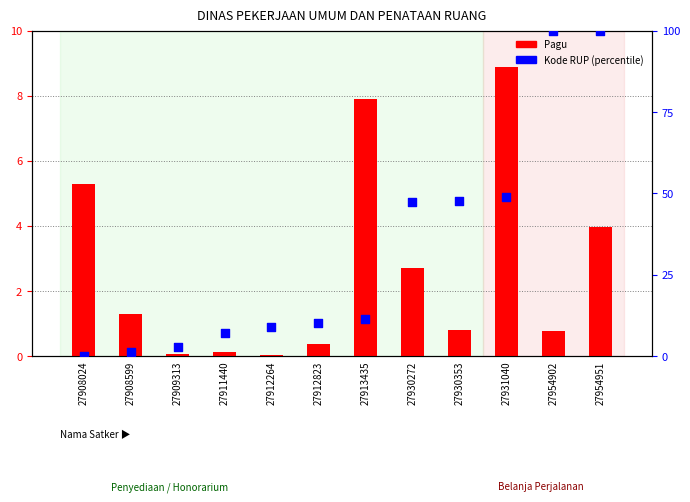

Is the value of Kode RUP (percentile) at 27930272 greater than the value of Pagu at 27911440?

Yes